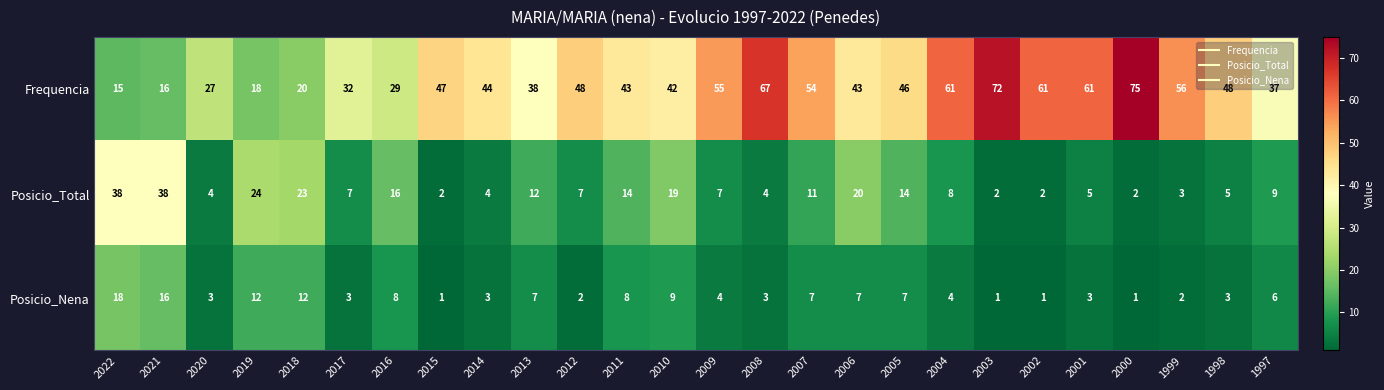

What is the difference between the maximum and minimum values in the Posicio_Nena series?

17